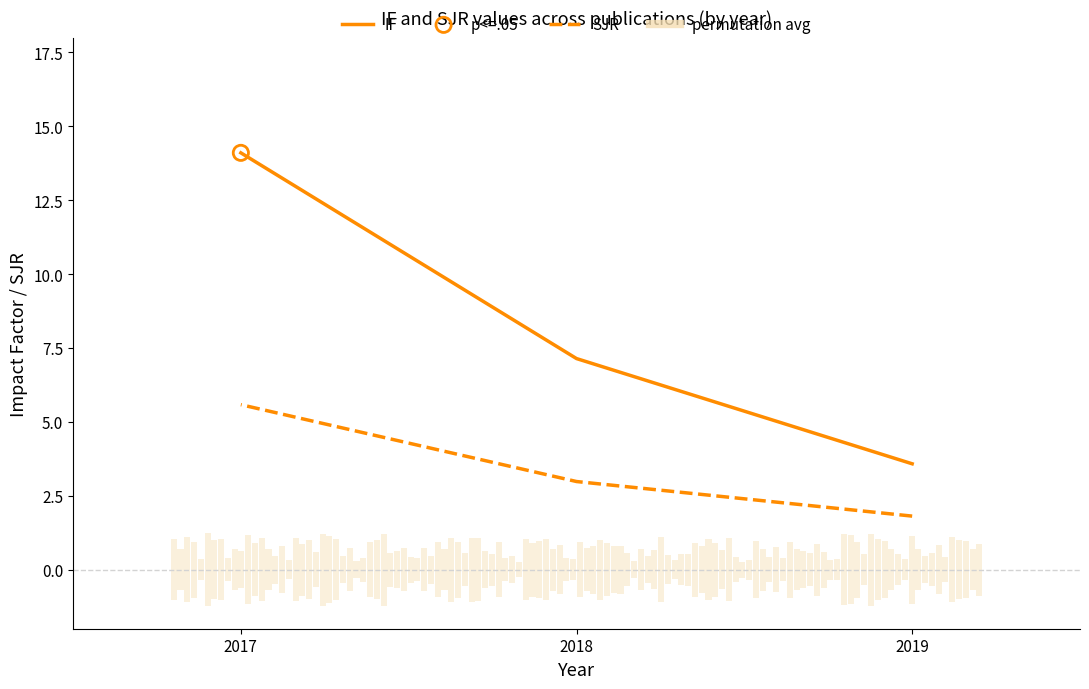

Which series has the largest total across all categories?

IF